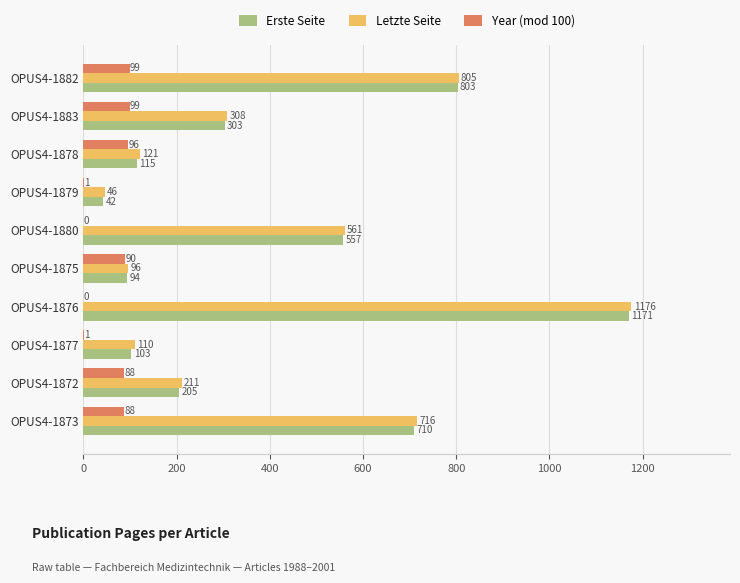

At which label is Erste Seite closest to 606?

OPUS4-1880